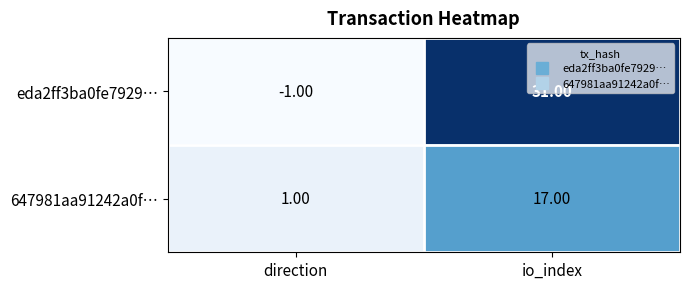

How many series are shown in this chart?

2